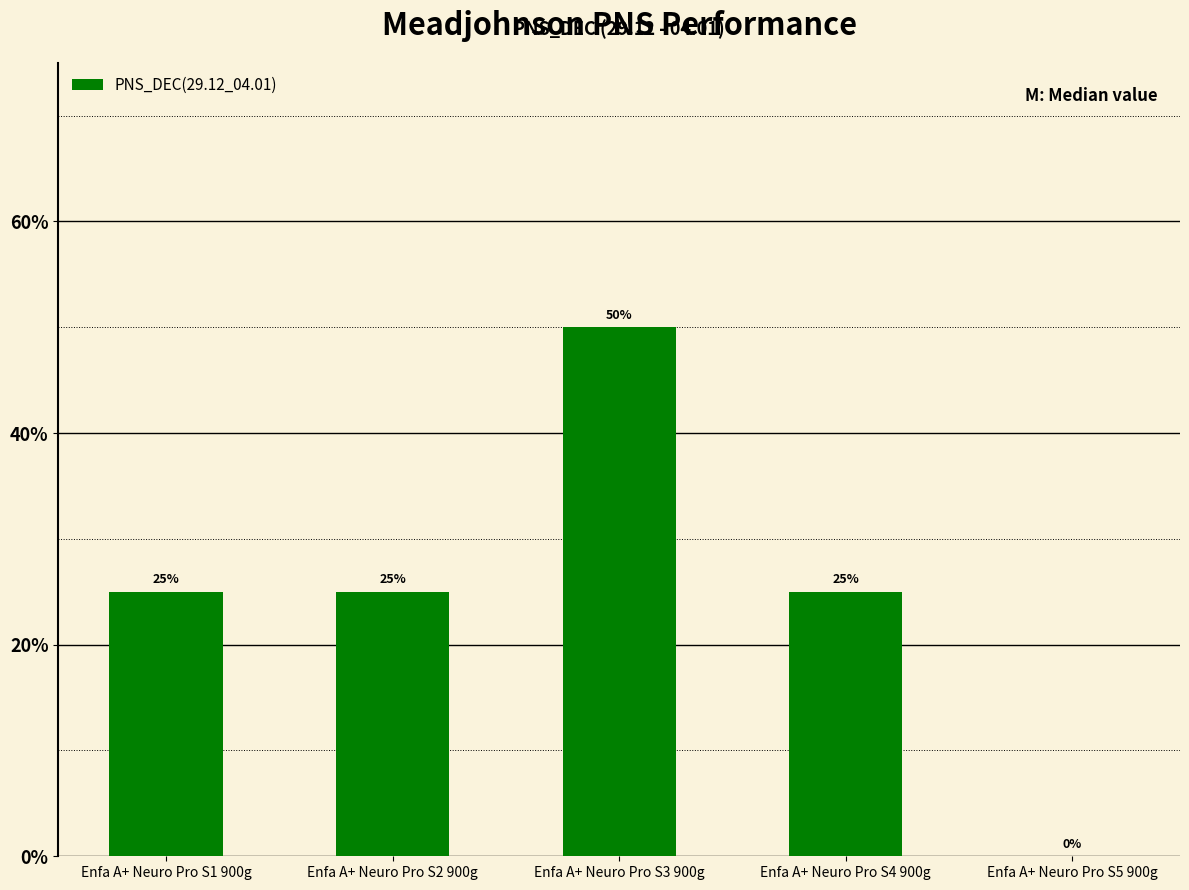

Reading left to right, list all the values displayed in this chart.

0.2	0.2	0.5	0.2	0.0